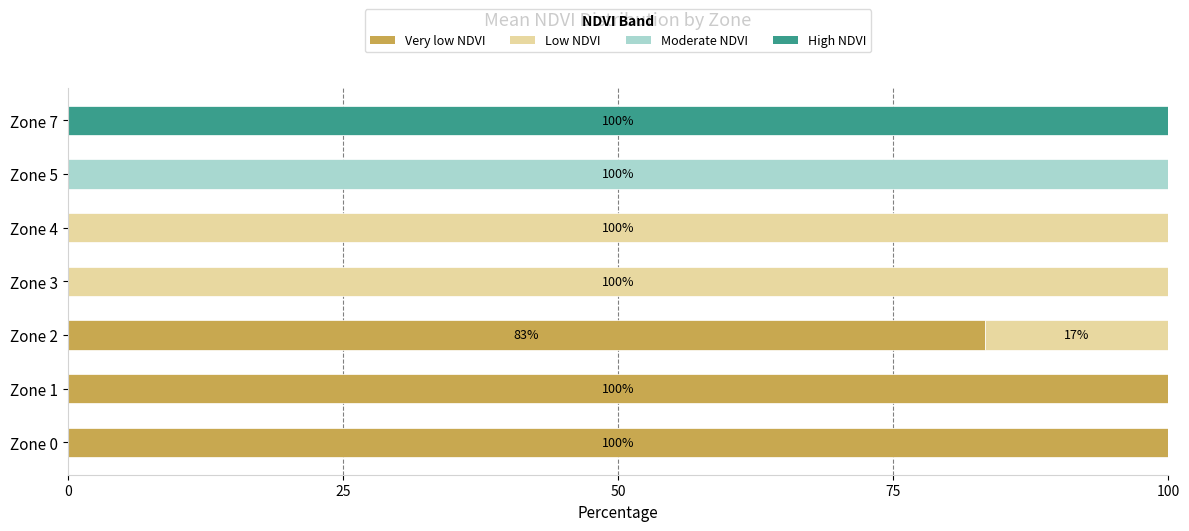

True or false: Very low NDVI has a value of 69.6 at Zone 5.

False